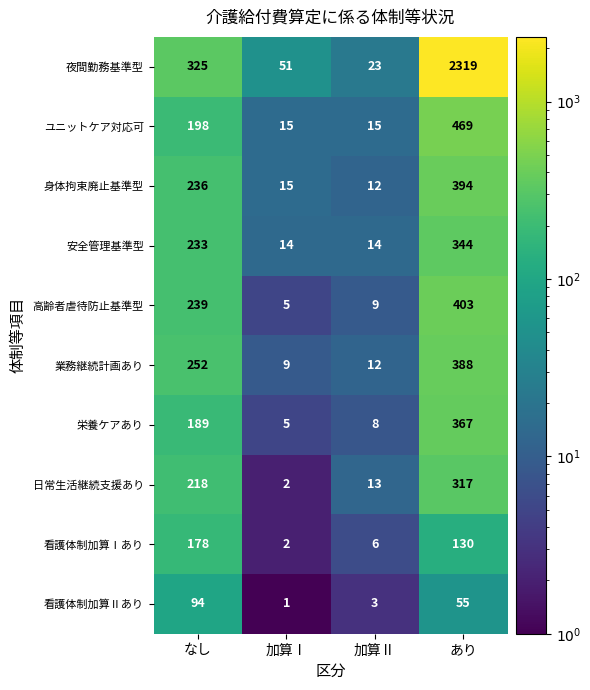

List the series in order of their peak value, lowest first.

看護体制加算Ⅱあり, 看護体制加算Ⅰあり, 日常生活継続支援あり, 安全管理基準型, 栄養ケアあり, 業務継続計画あり, 身体拘束廃止基準型, 高齢者虐待防止基準型, ユニットケア対応可, 夜間勤務基準型